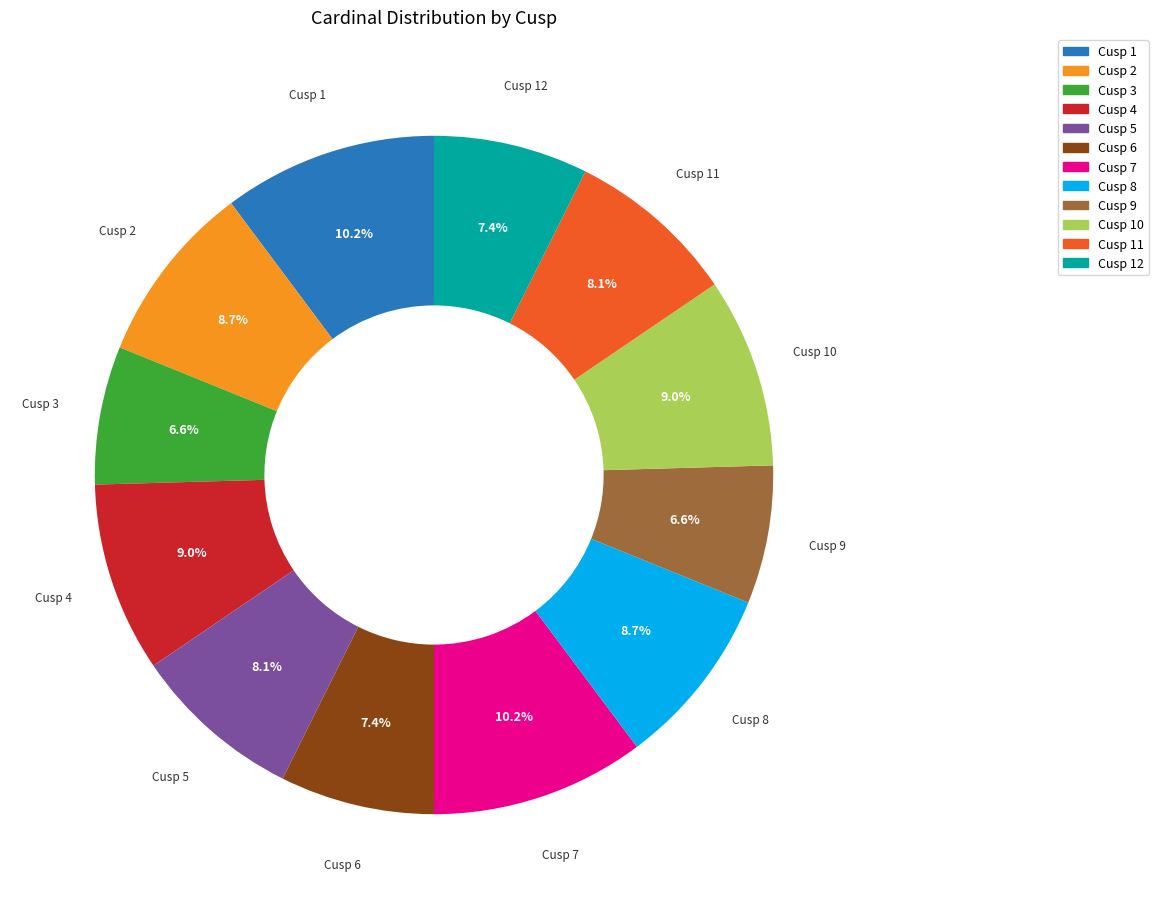

What is the total percentage of Cusp 1 and Cusp 11?

18.3%